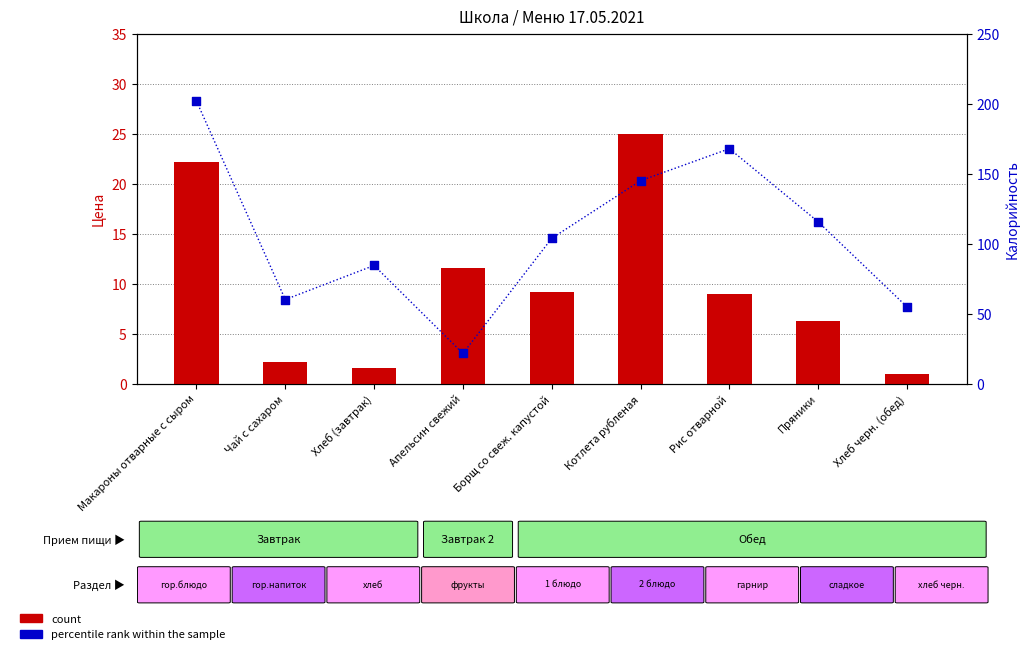

Is the value of count at Пряники greater than the value of percentile rank within the sample at Хлеб черн. (обед)?

No